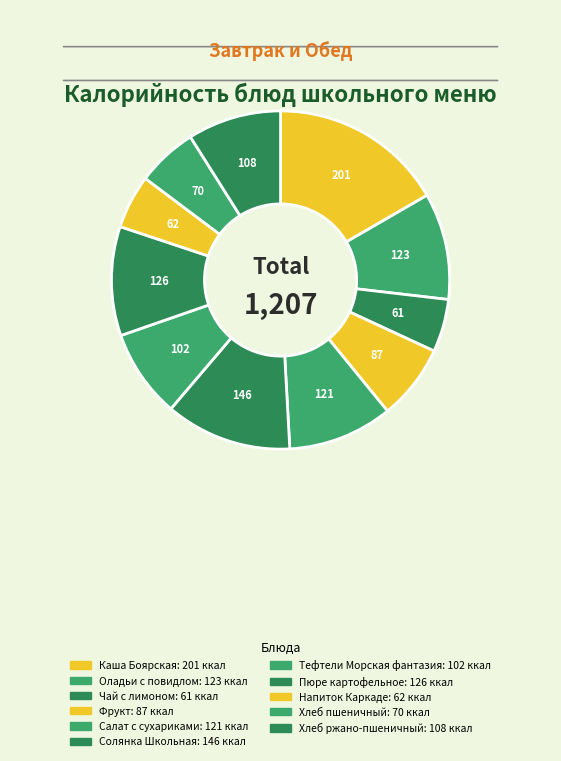

Rank the categories by value from highest to lowest.

Каша Боярская, Солянка Школьная, Пюре картофельное, Оладьи с повидлом, Салат с сухариками, Хлеб ржано-пшеничный, Тефтели Морская фантазия, Фрукт, Хлеб пшеничный, Напиток Каркаде, Чай с лимоном